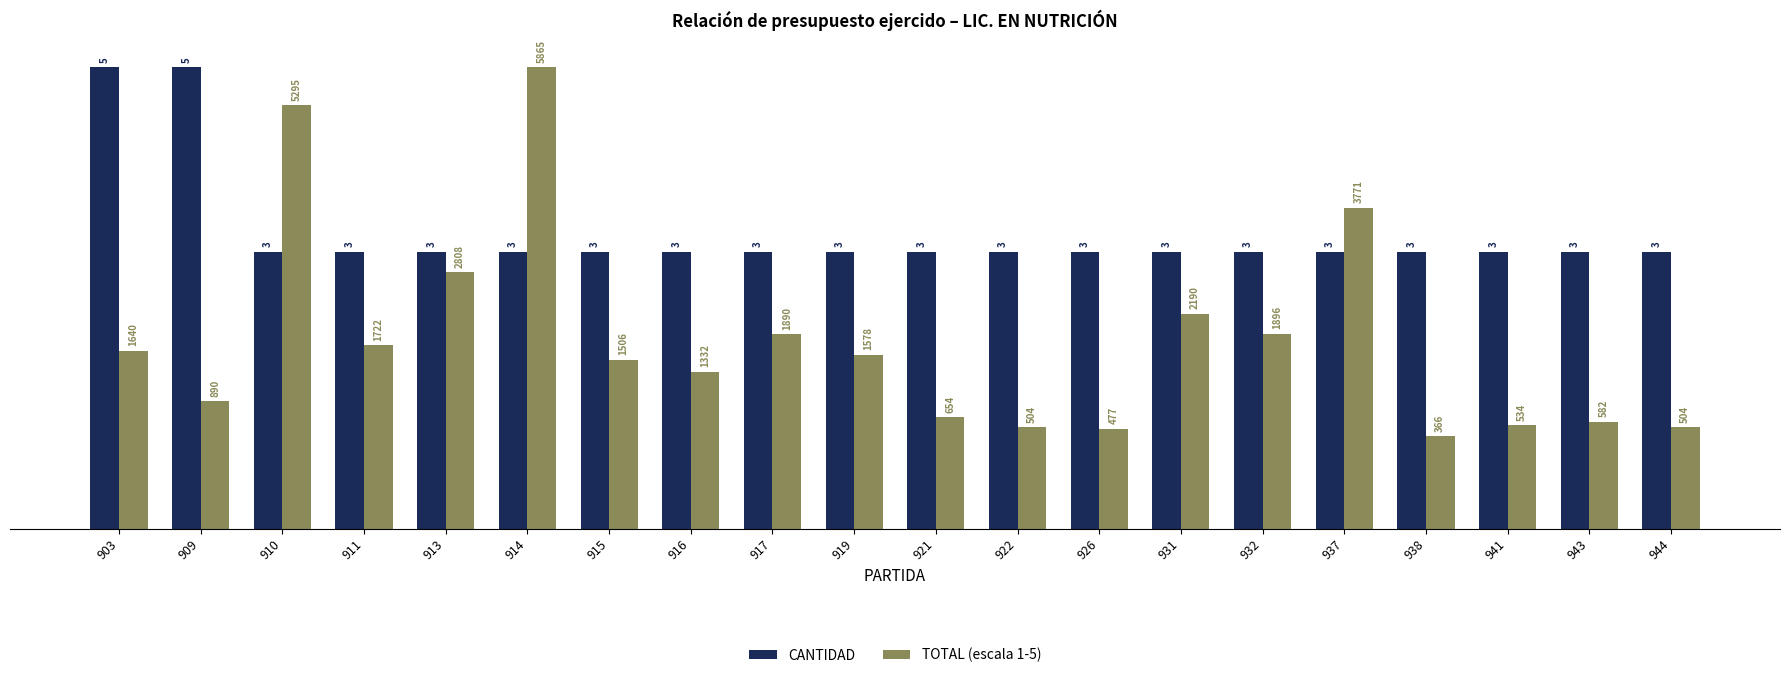

The CANTIDAD series shows 0.8 at 941. True or false?

False